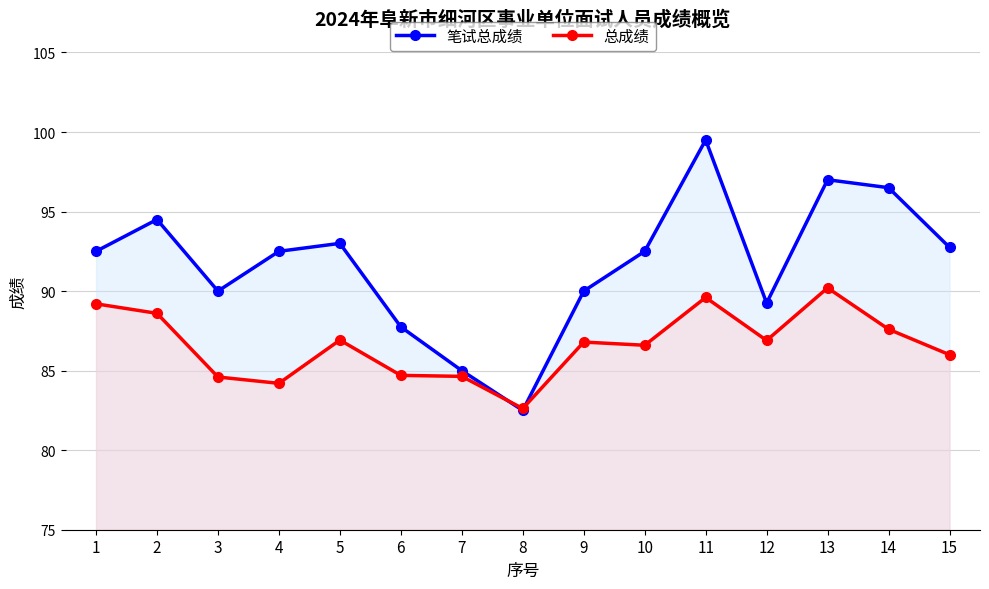

Where does the 笔试总成绩 series first go above 92?

1